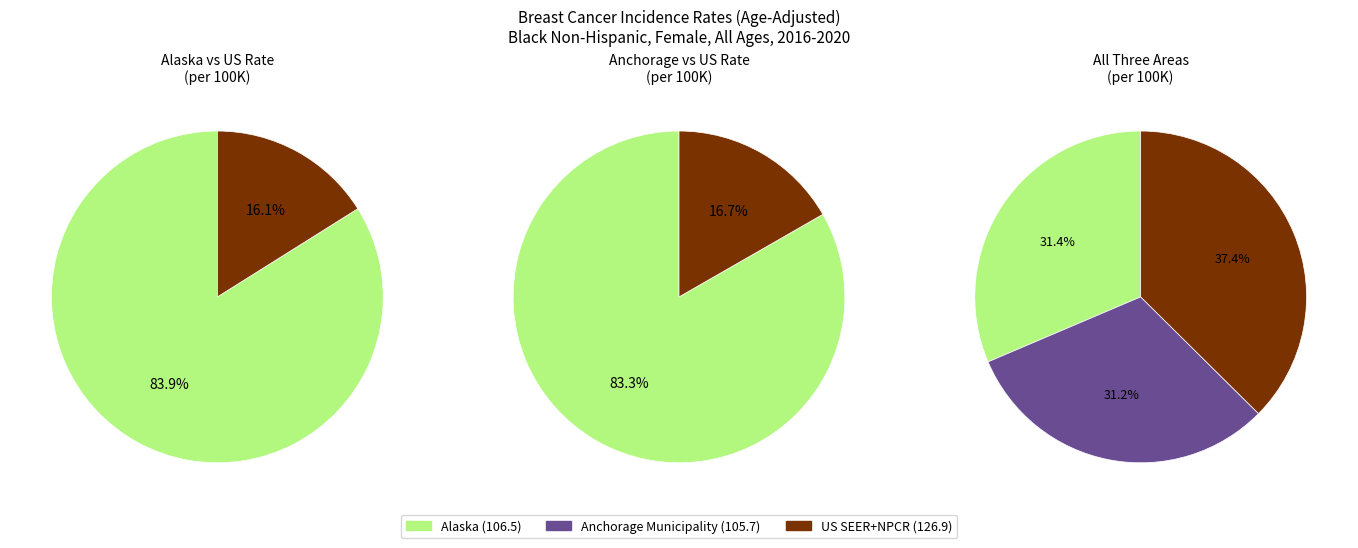

Which slice is the smallest?

Anchorage Municipality